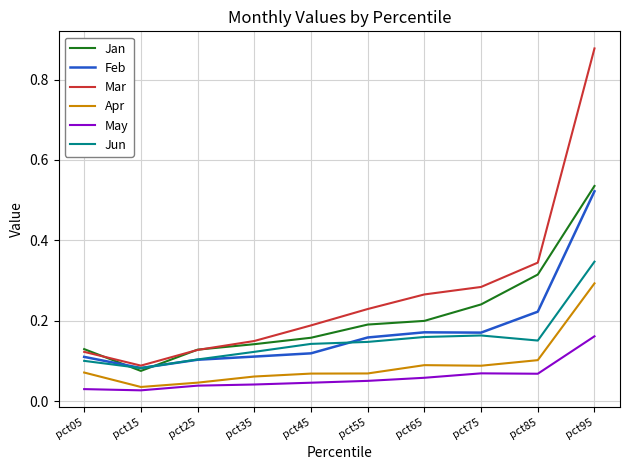

Is the value of Feb at pct35 greater than the value of Mar at pct75?

No